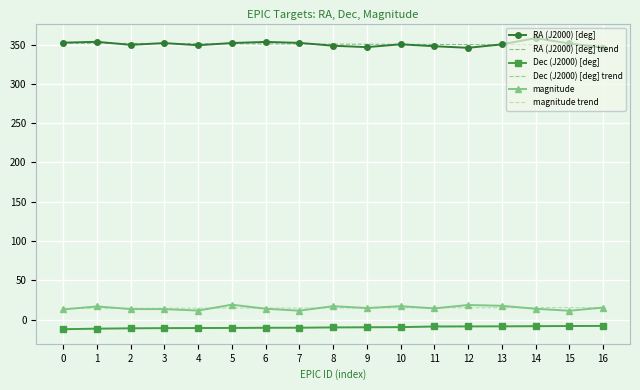

What is the average value of the magnitude trend series?

14.7